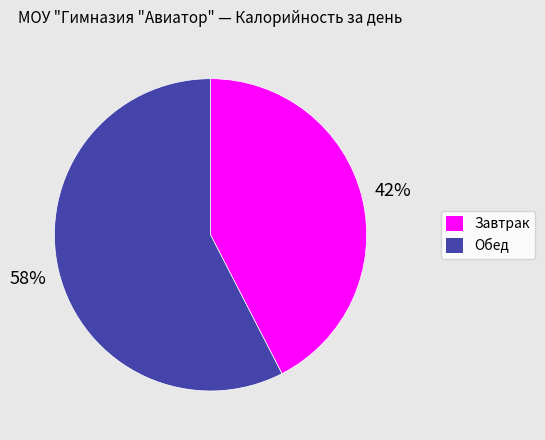

Approximately how many times larger is the value at Завтрак compared to Обед?

0.7